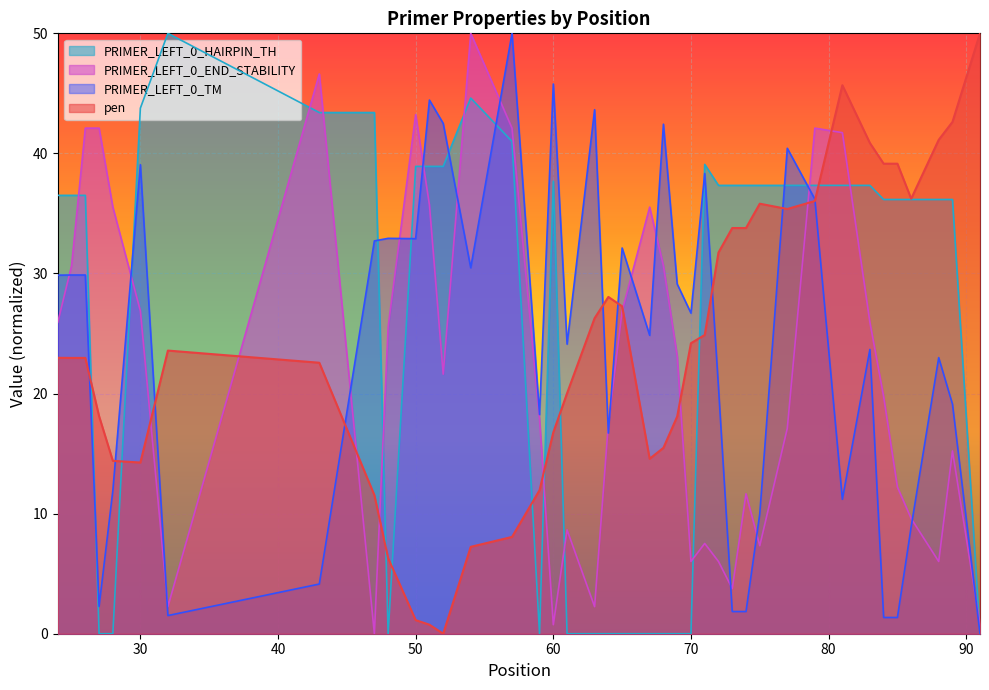

What is the value of the pen point at the 28th from the left?

33.8